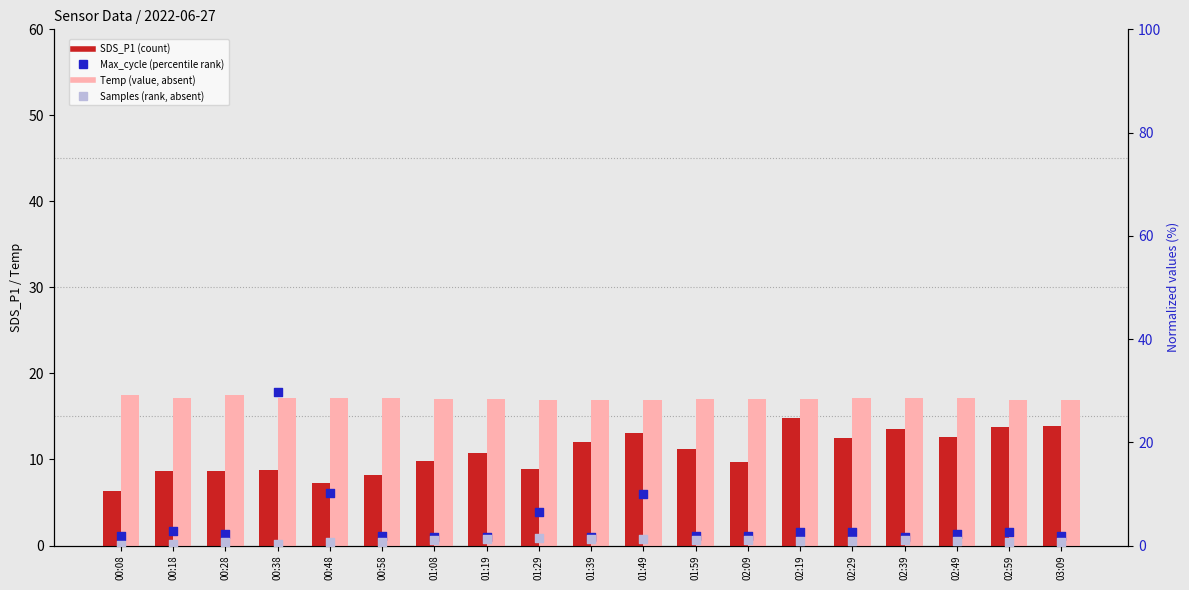

Which series reaches the maximum Y coordinate?

Max_cycle (norm)